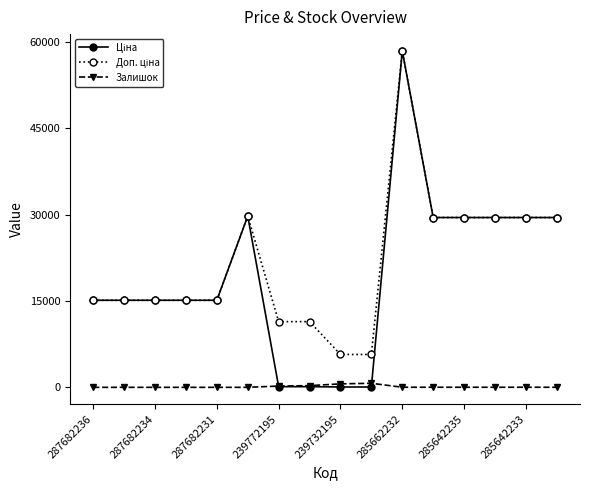

What is the greatest value displayed?

58426.5